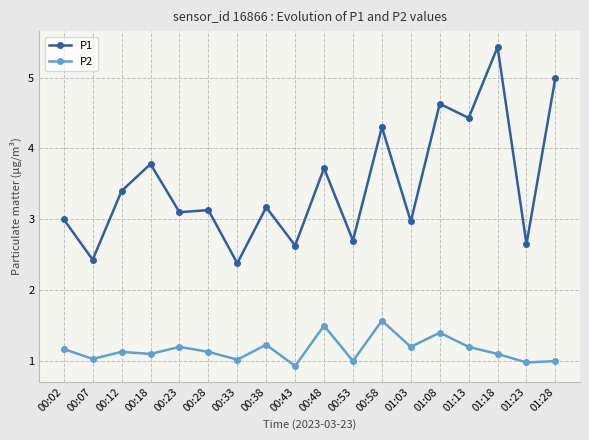

Which series has the largest range (max minus min)?

P1